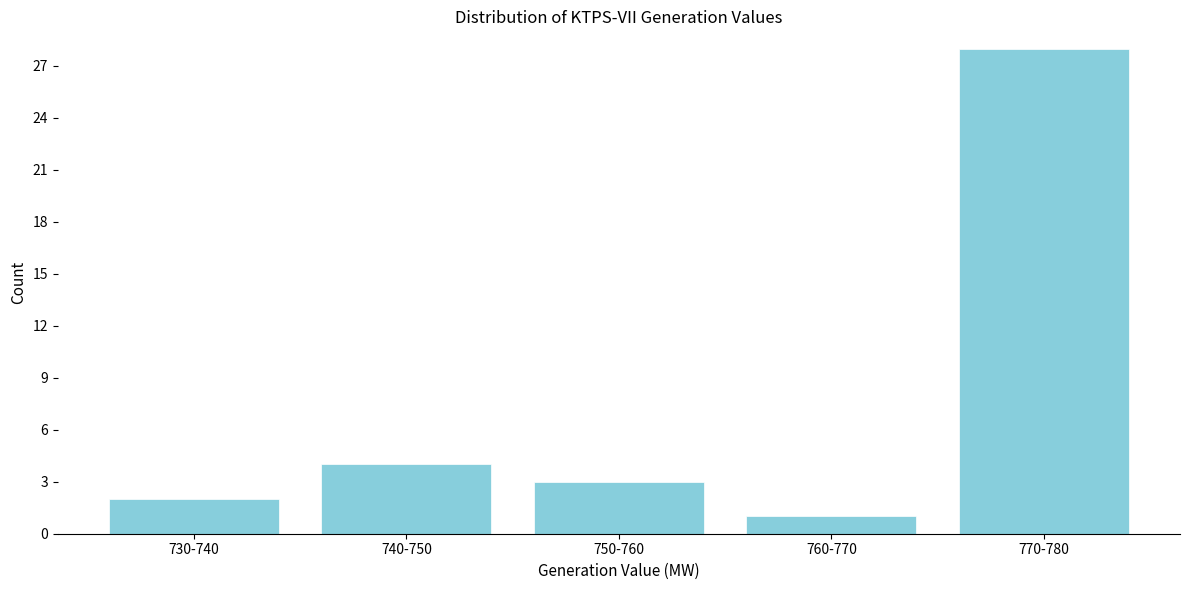

Reading right to left, extract all data points from this chart.

770-780=28	760-770=1	750-760=3	740-750=4	730-740=2